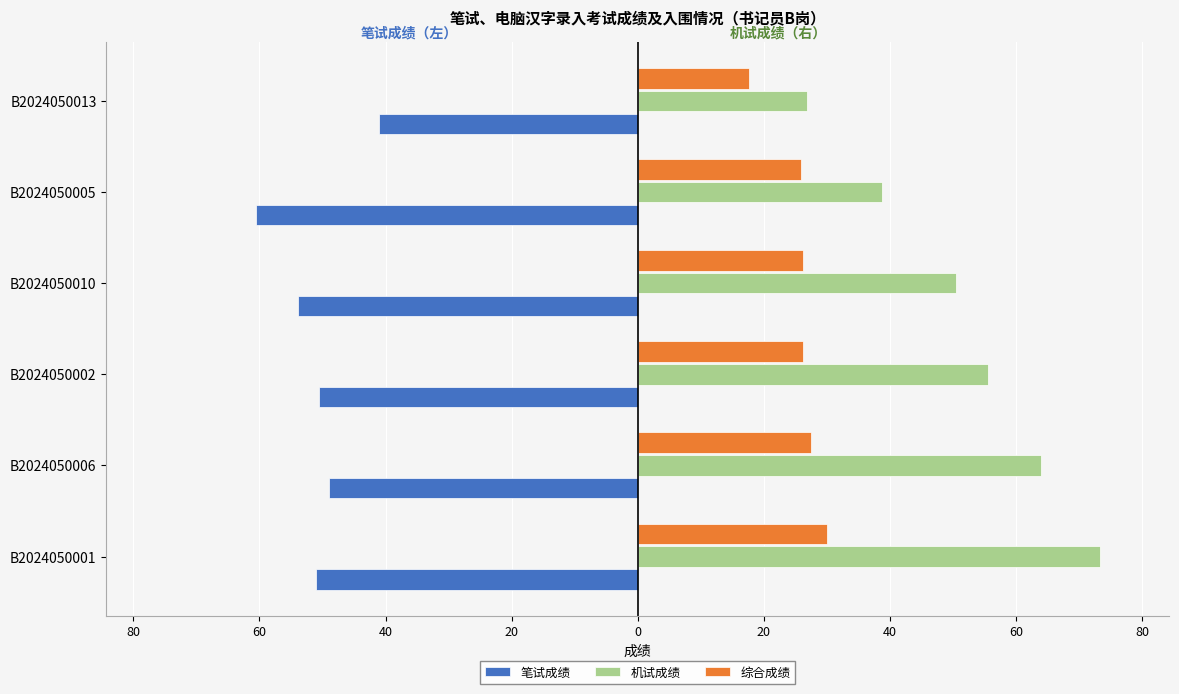

Rank the series by their average value, from highest to lowest.

机试成绩, 综合成绩, 笔试成绩